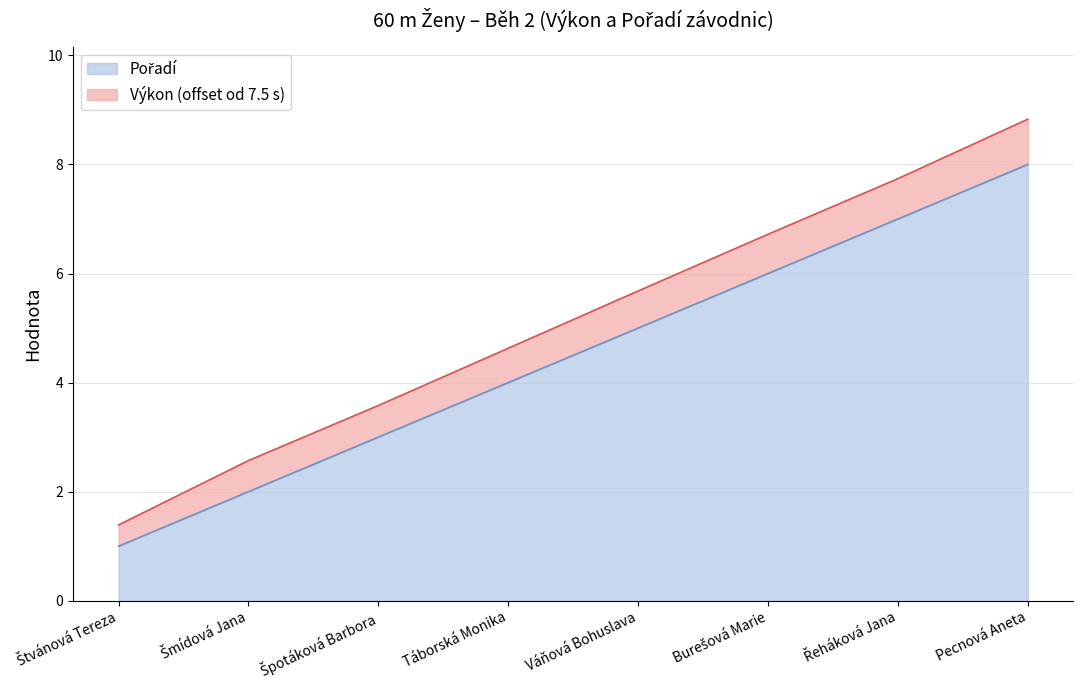

What is the label of the 3rd point from the left?

Špotáková Barbora